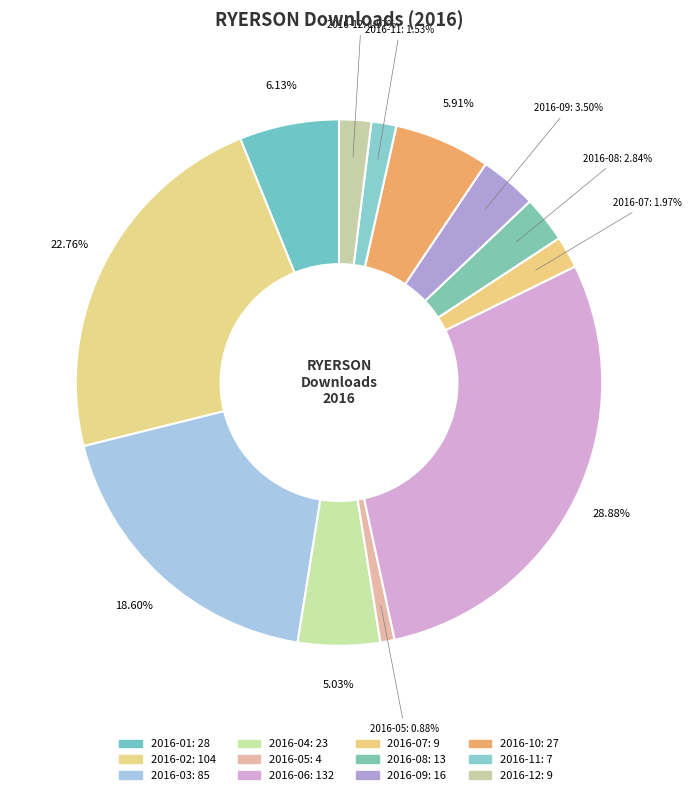

Does any single category account for the majority?

No